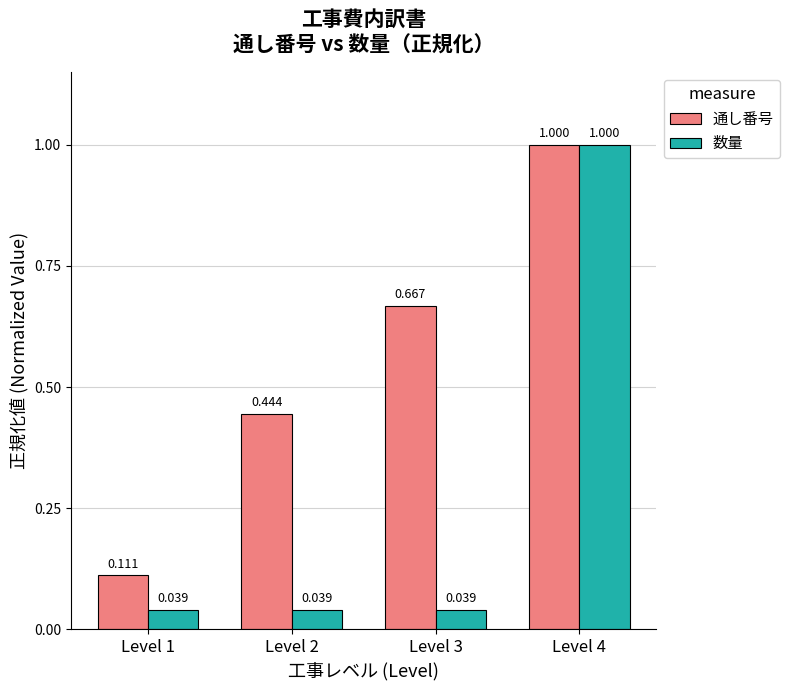

Rank the series at Level 3 from highest to lowest value.

通し番号, 数量